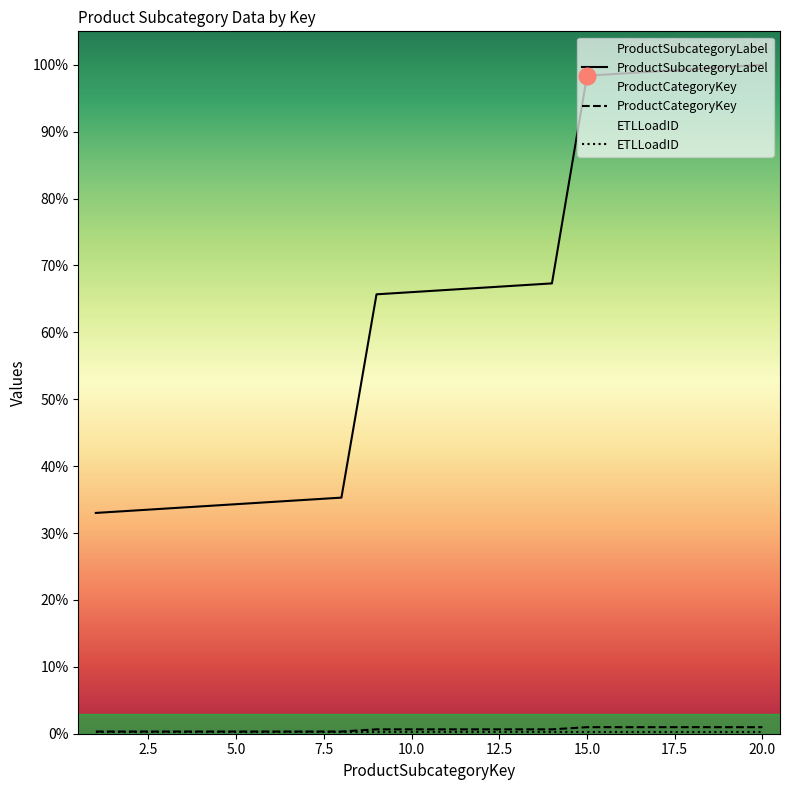

At which category is the sum across all series the highest?

20